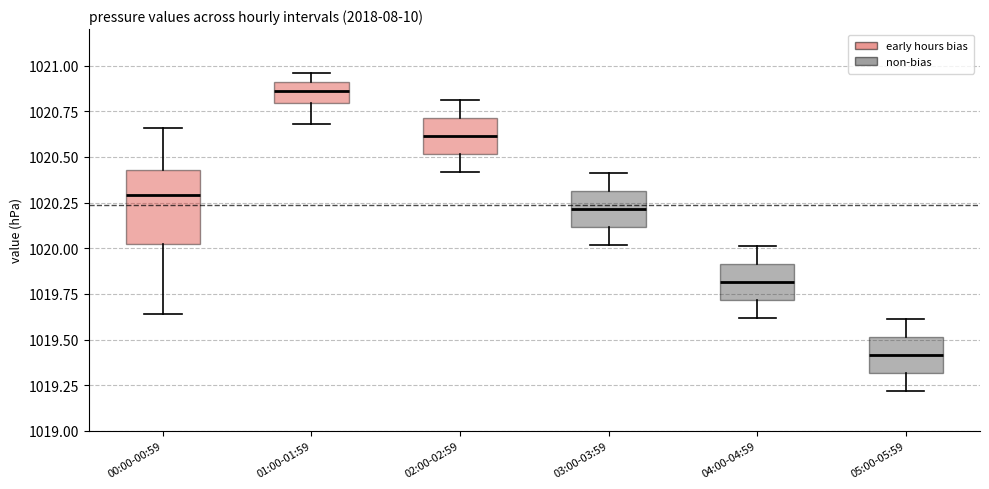

Reading left to right, read every box against the y-axis: the position of its median line, the range the box covers, and the ends of its whiskers. The values are not printed on the chart, so give them approximately, as read against the axis.

00:00-00:59: median 1020.30, box 1020.00 to 1020.45, whiskers 1019.65 to 1020.65
01:00-01:59: median 1020.85, box 1020.80 to 1020.90, whiskers 1020.70 to 1020.95
02:00-02:59: median 1020.60, box 1020.50 to 1020.70, whiskers 1020.40 to 1020.80
03:00-03:59: median 1020.20, box 1020.10 to 1020.30, whiskers 1020.00 to 1020.40
04:00-04:59: median 1019.80, box 1019.70 to 1019.90, whiskers 1019.60 to 1020.00
05:00-05:59: median 1019.40, box 1019.30 to 1019.50, whiskers 1019.20 to 1019.60